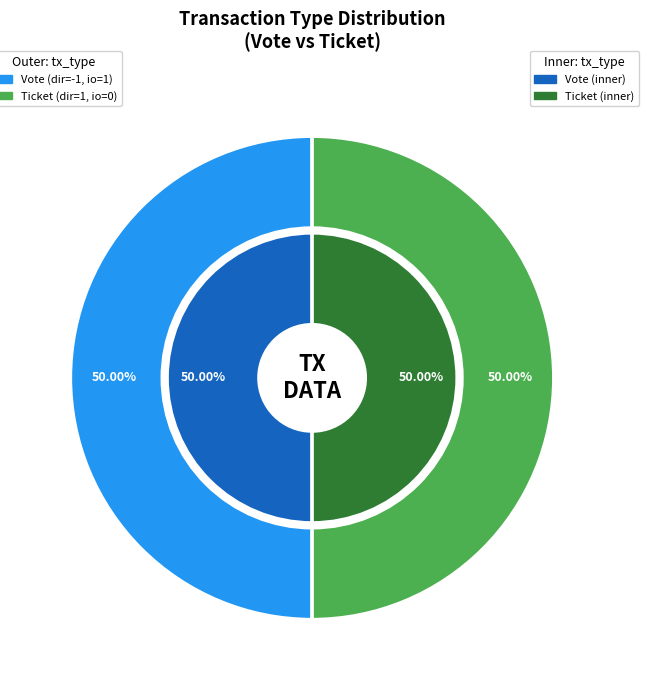

Which category has the smallest portion of the pie?

Ticket